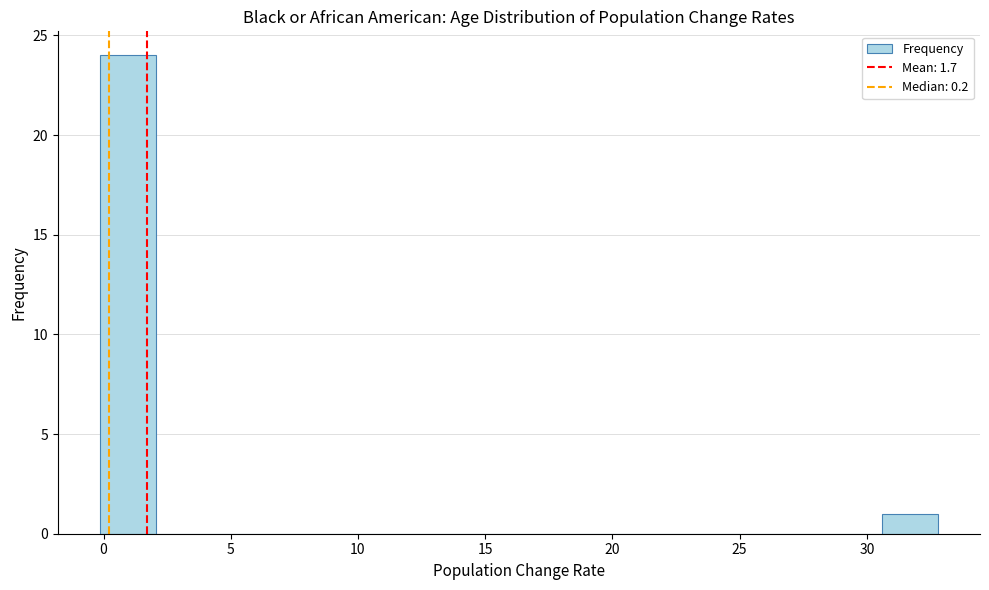

Which range on the x-axis has the tallest bar?

0.0 to 2.0